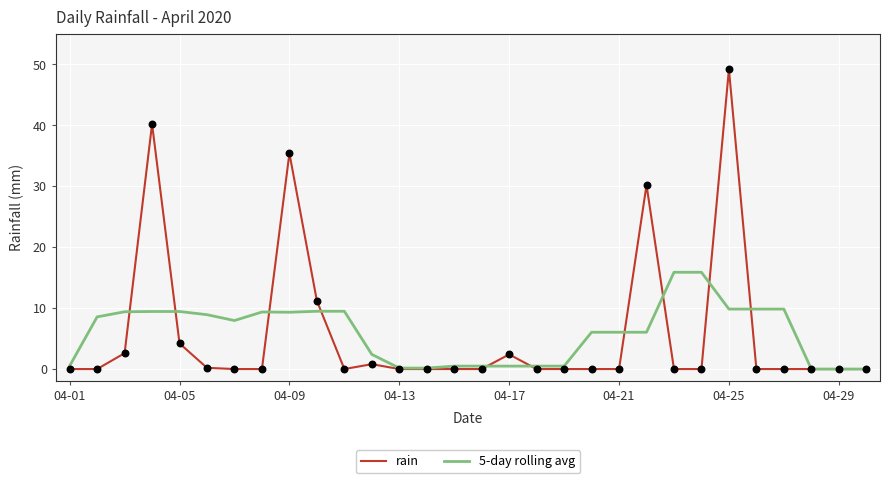

List the series in order of their peak value, lowest first.

5-day rolling avg, rain